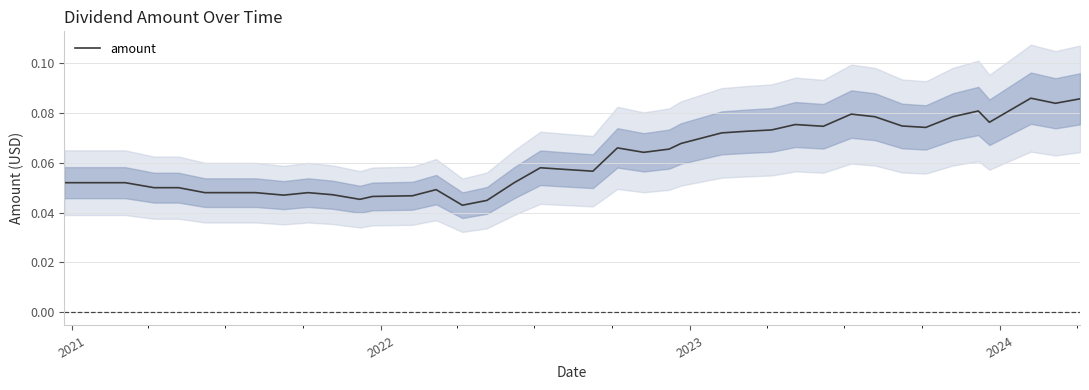

How many values are between 0 and 1?

40